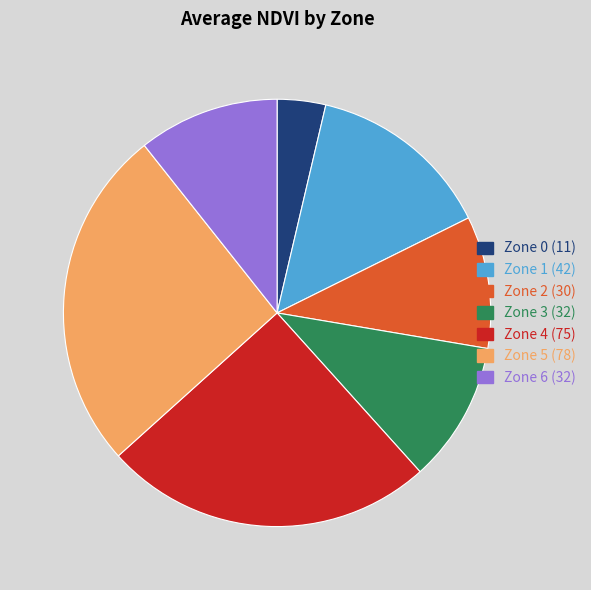

Is the sum of Zone 0 (11) and Zone 1 (42) greater than half?

No